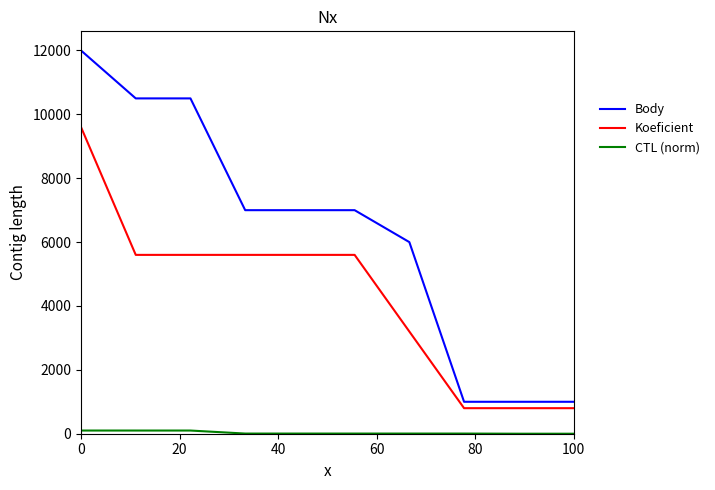

Which series has the largest total across all categories?

Body